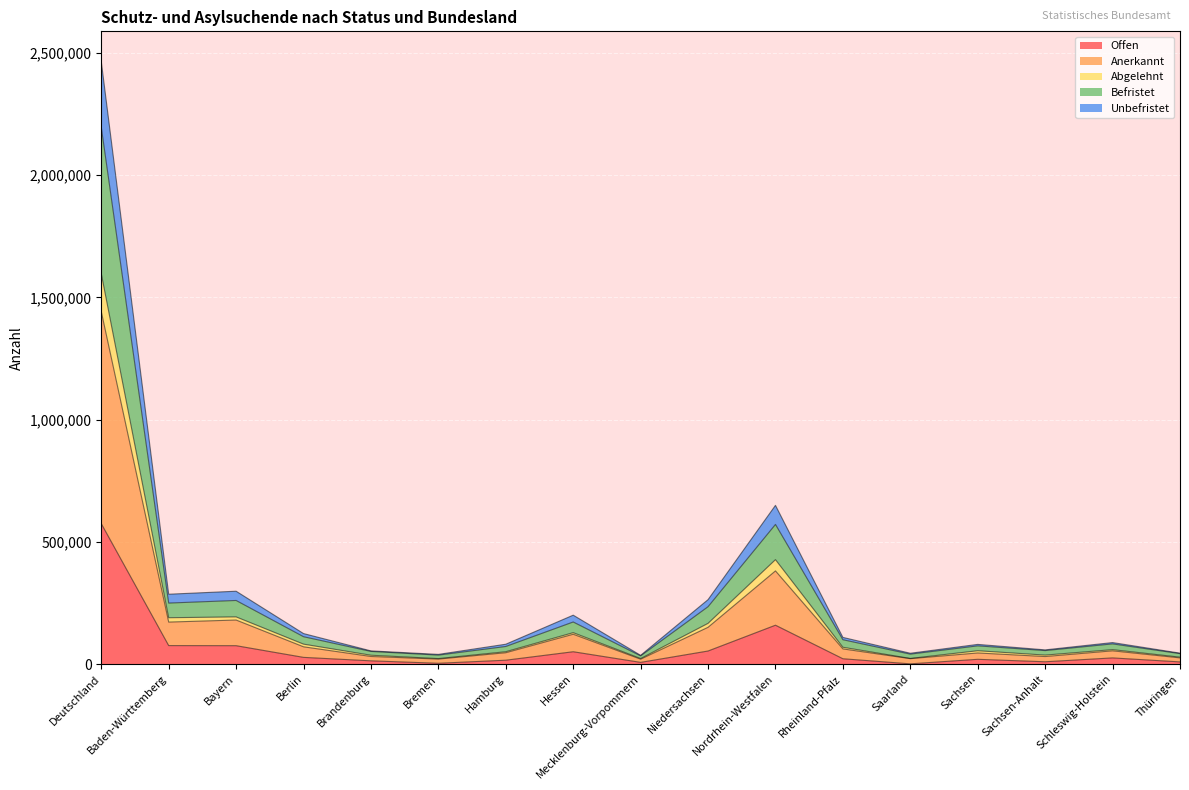

At which category is the sum across all series the highest?

Deutschland